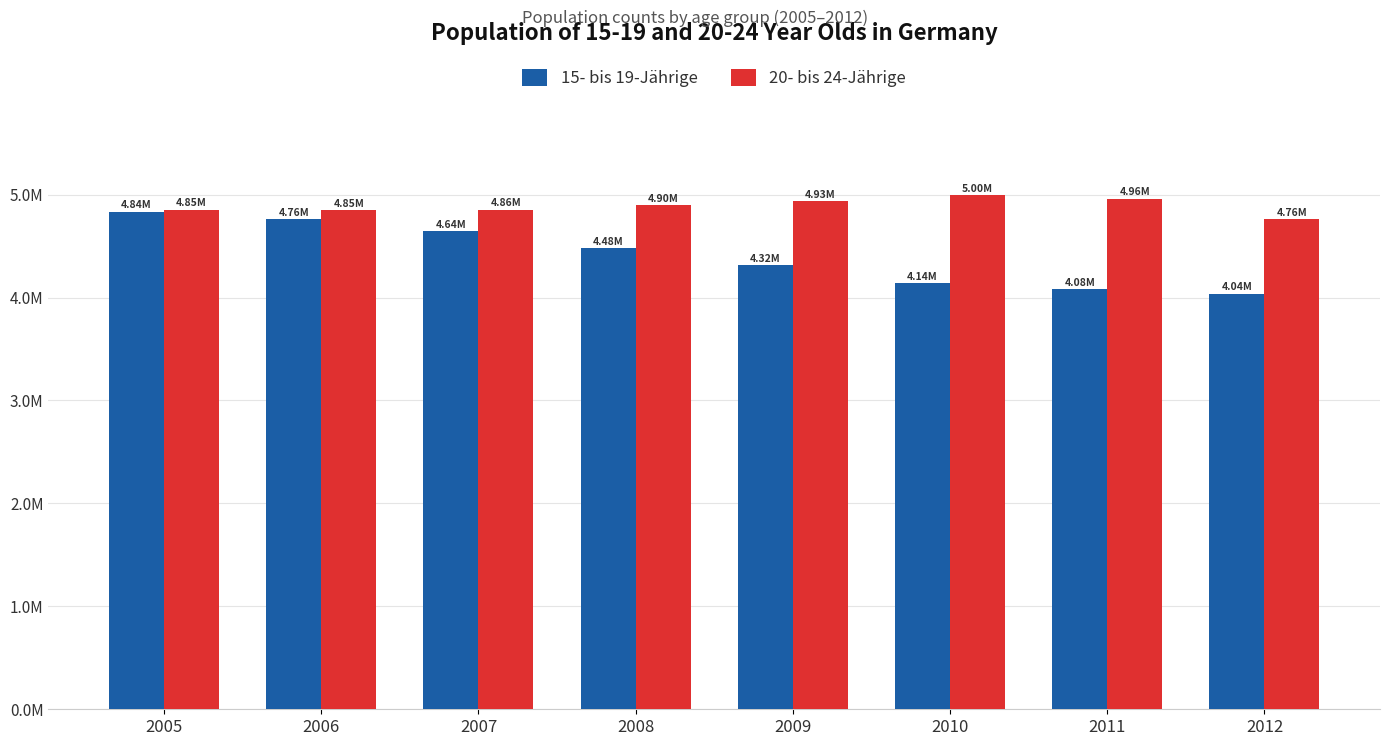

What is the spread (max minus min) of values at 2010?

855597